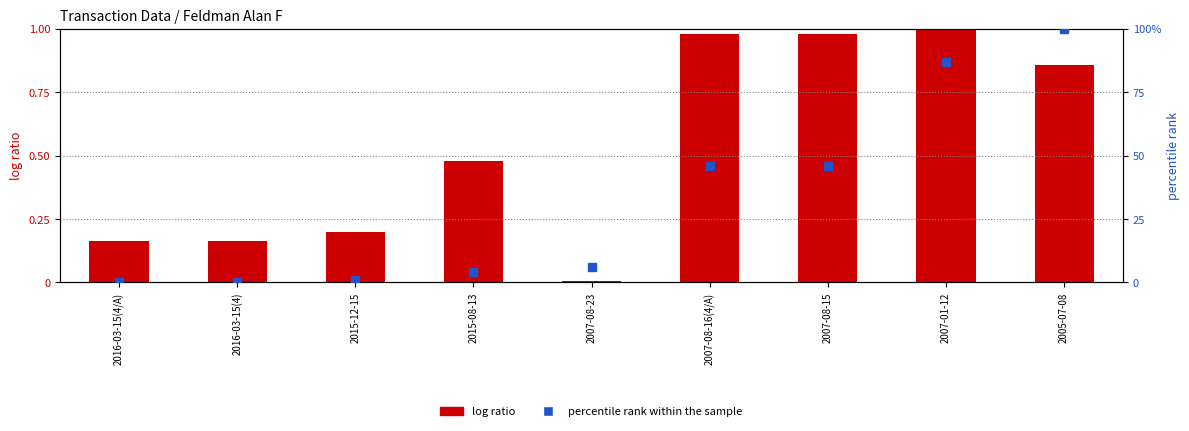

At how many categories does at least one series exceed 76?

2